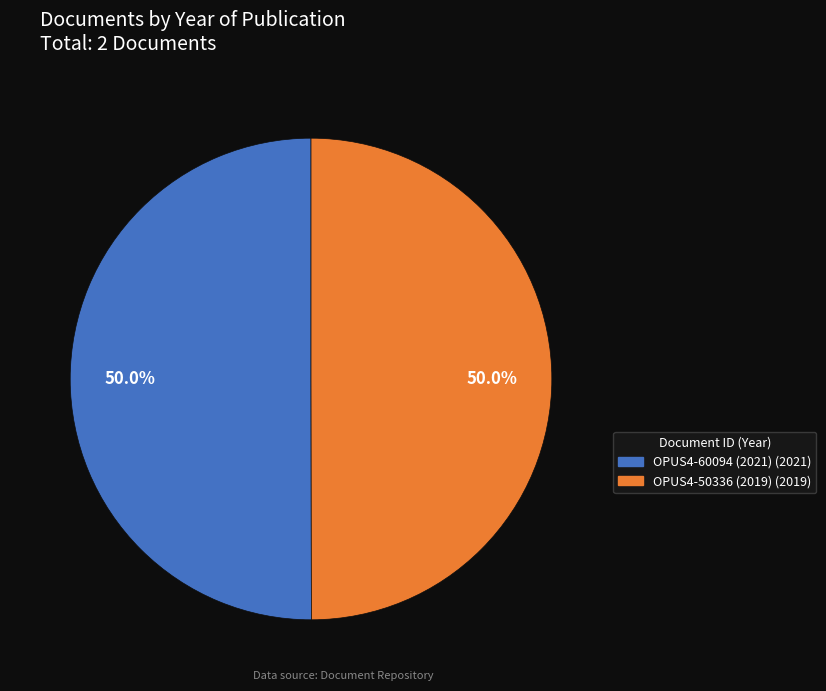

Count the number of slices in the pie.

2